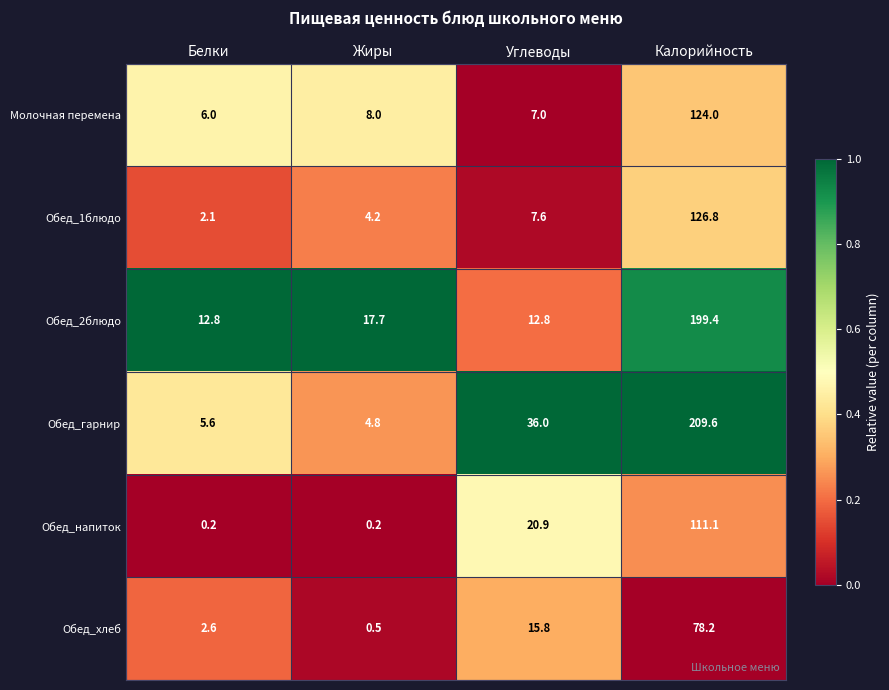

List the labels in order of Обед_гарнир value, smallest first.

Жиры, Белки, Углеводы, Калорийность